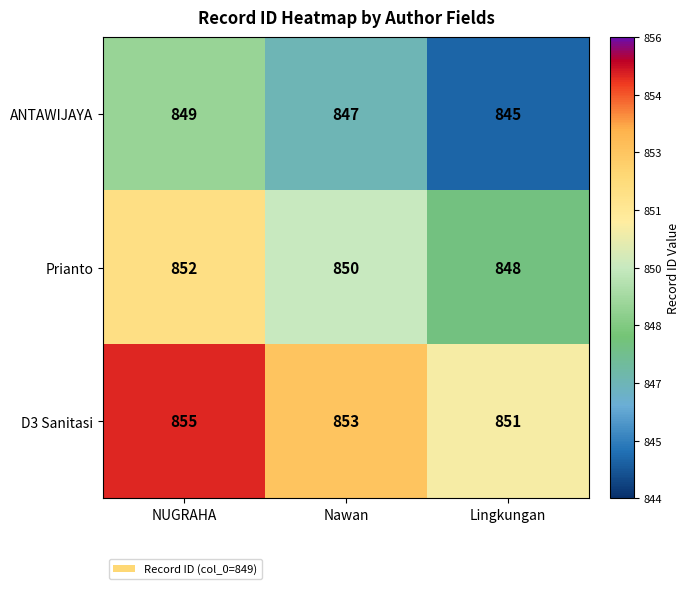

What is the minimum value shown in the chart?

845